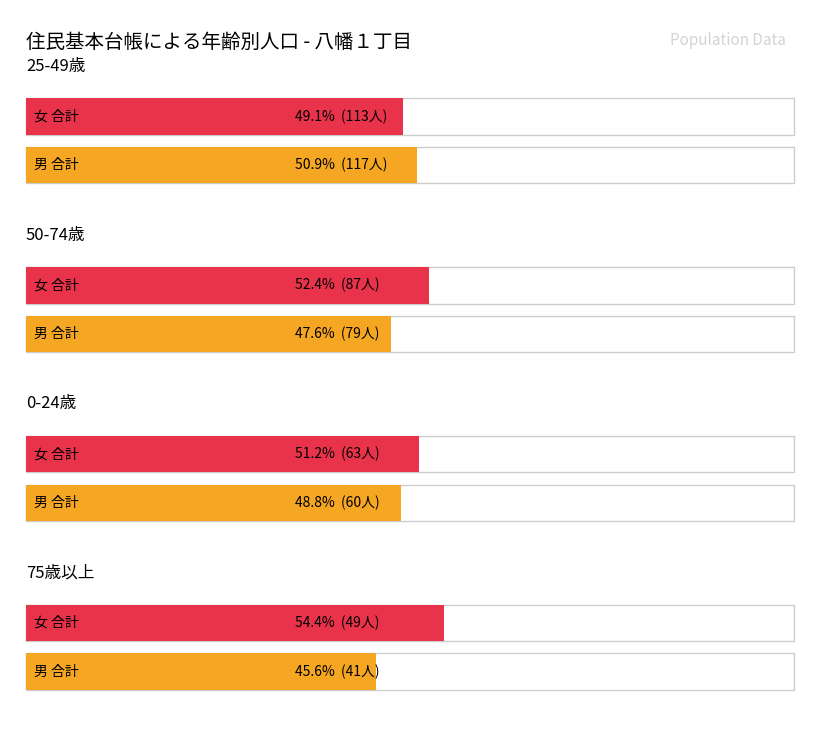

Which series has the largest range (max minus min)?

合計